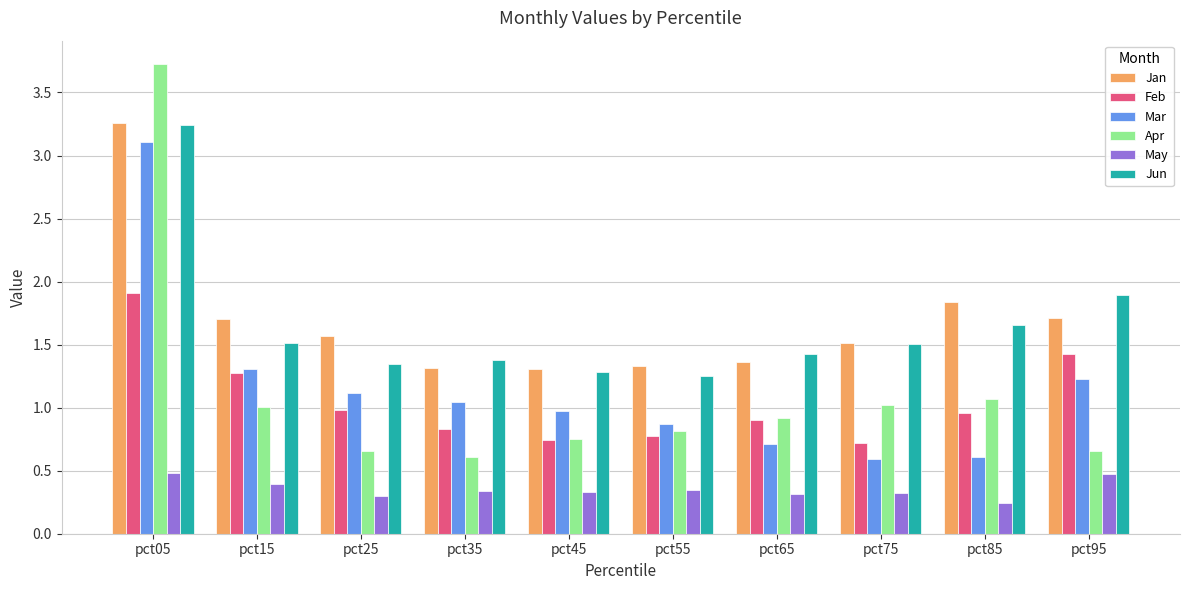

What is the sum of all Jan values?

16.9